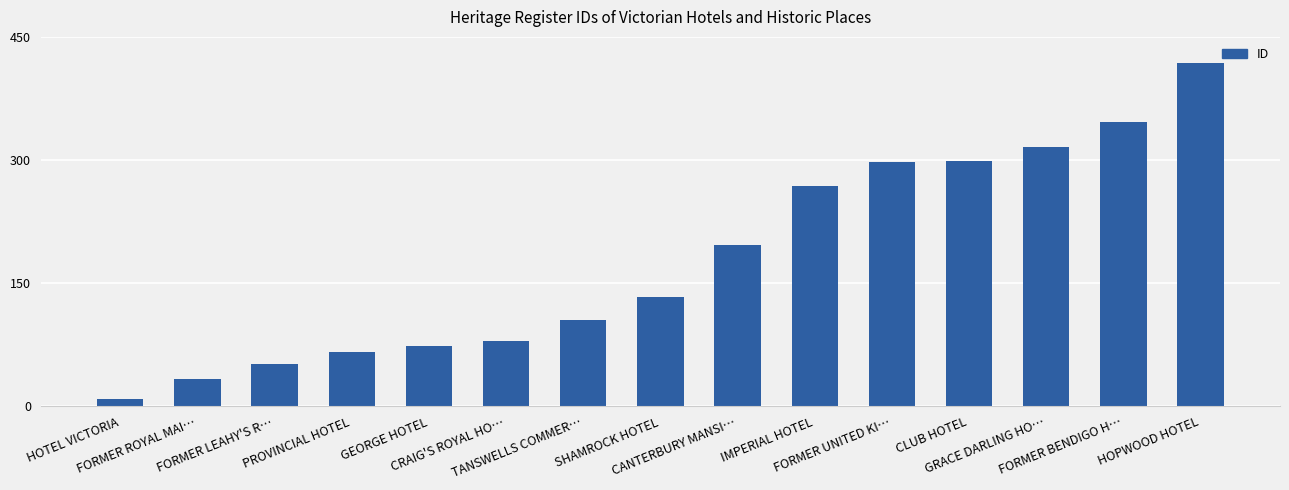

What is the value of the 15th bar from the left?

418